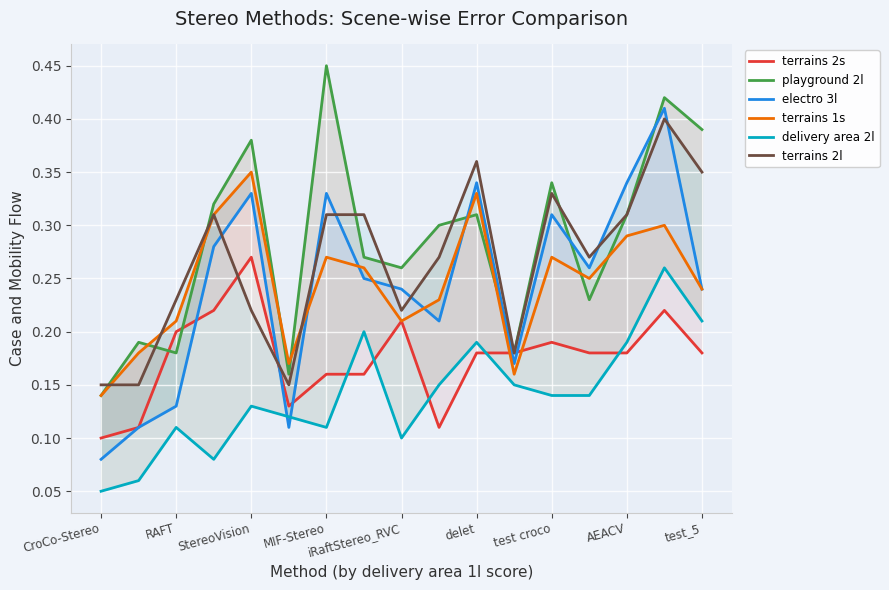

True or false: playground 2l has more than 0 interior local peaks.

True